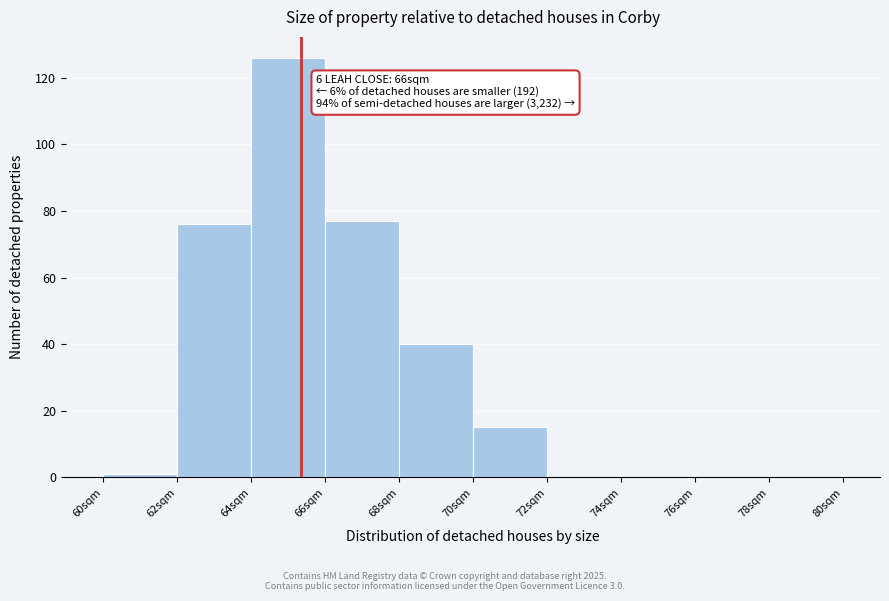

Which range on the x-axis has the tallest bar?

64 to 66